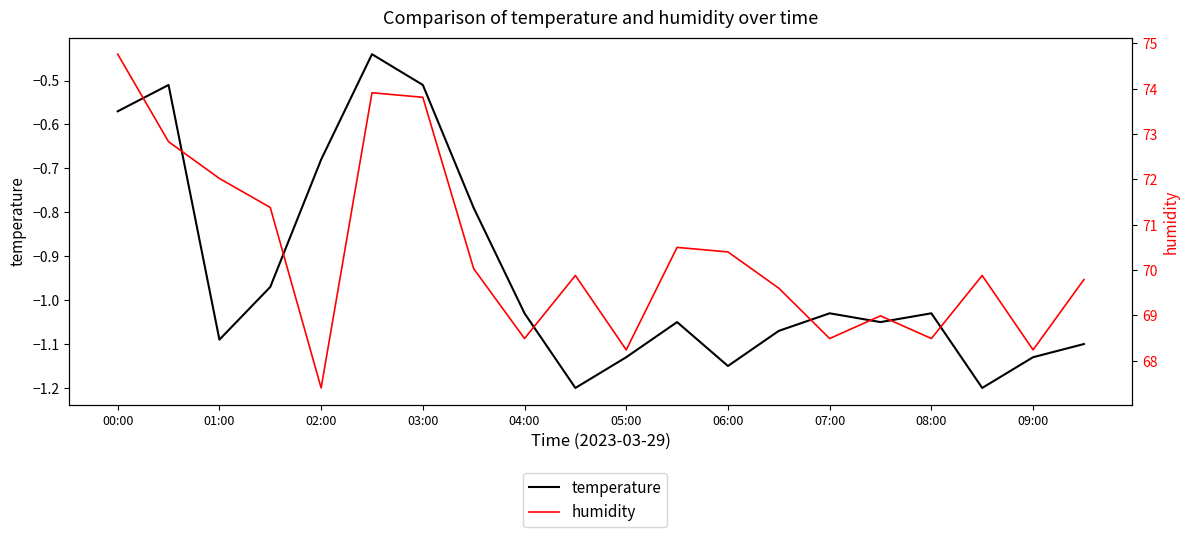

List the series in order of their peak value, highest first.

humidity, temperature